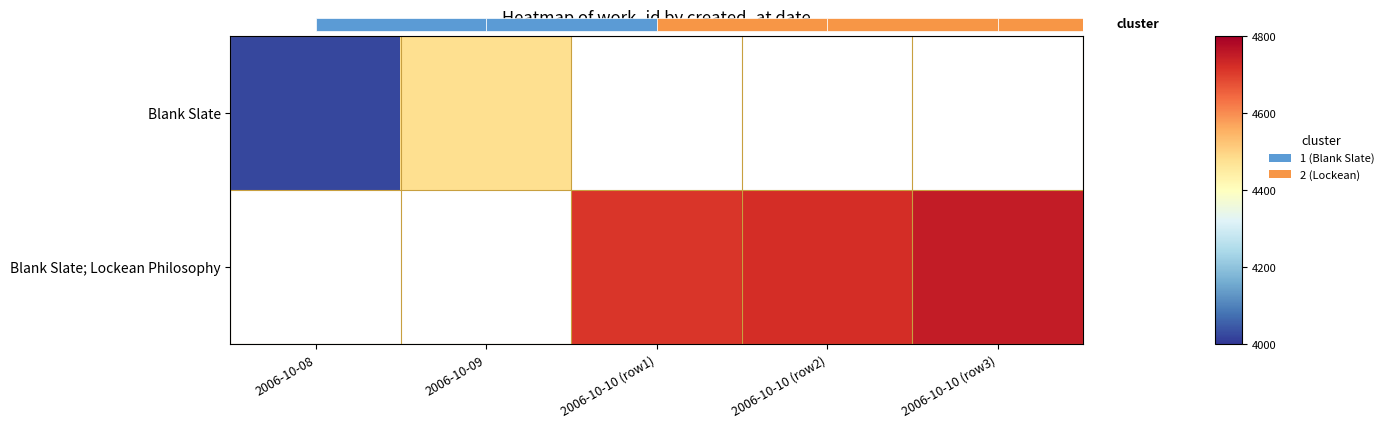

Rank the series by their average value, from highest to lowest.

Blank Slate, Blank Slate; Lockean Philosophy